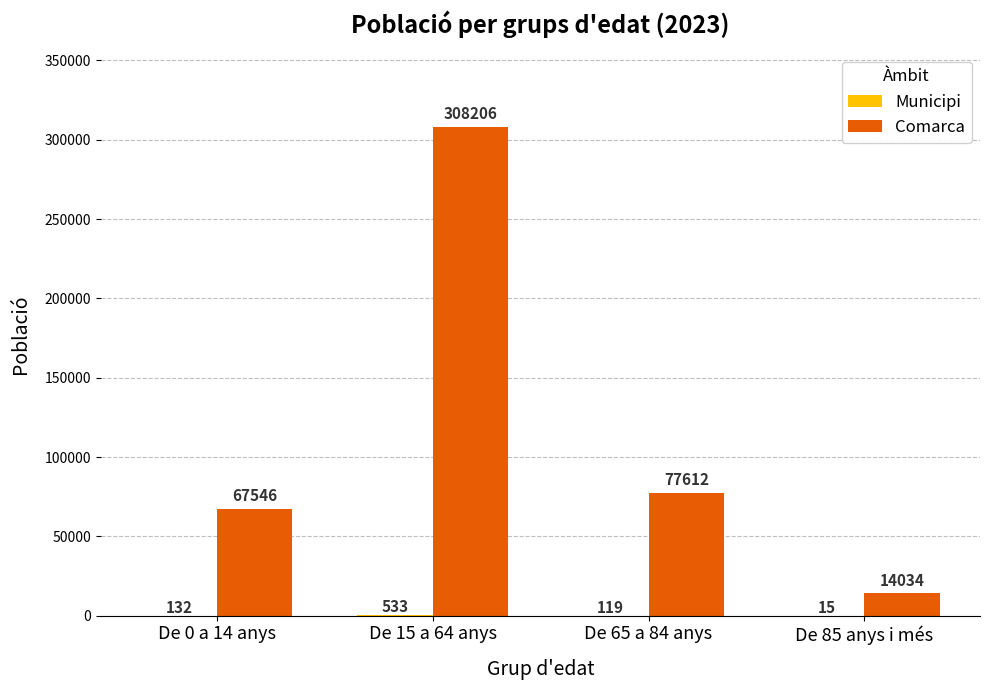

The Comarca series shows 308206 at De 15 a 64 anys. True or false?

True